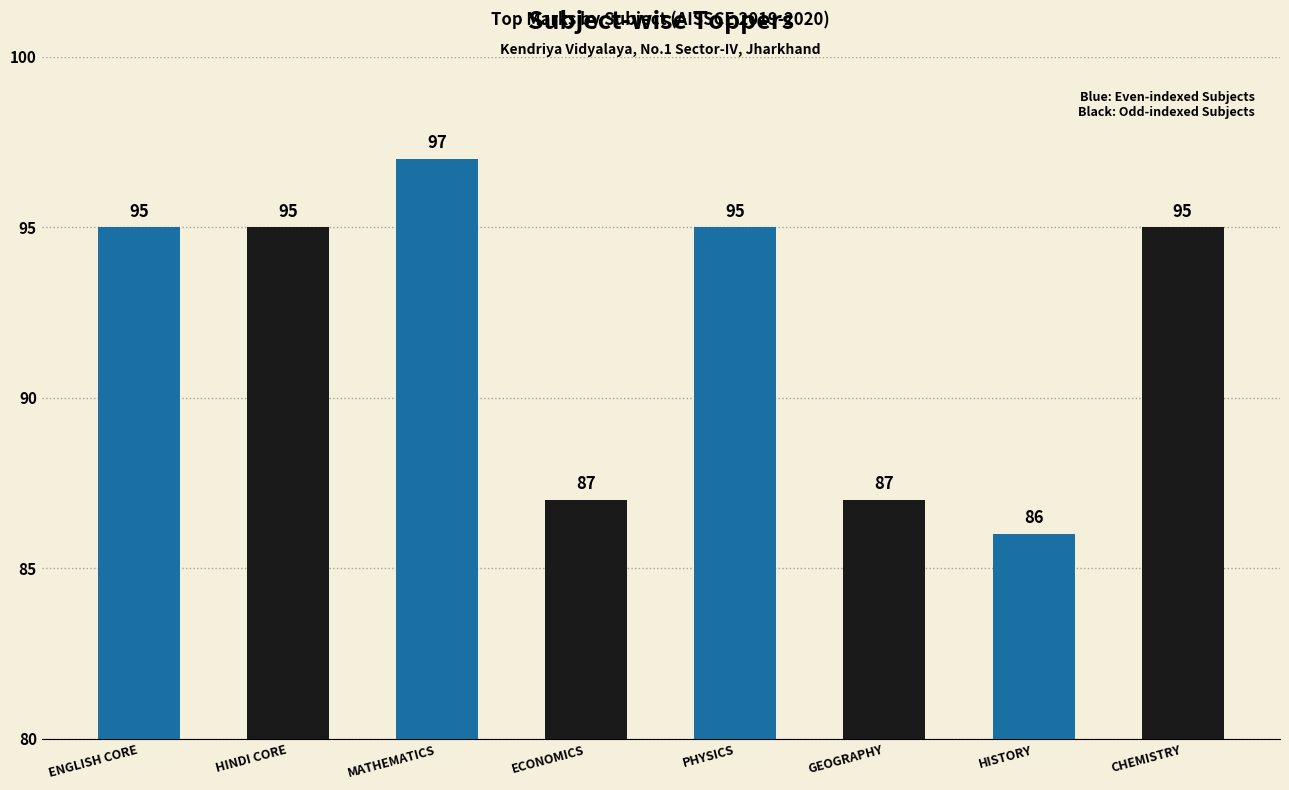

How many data points are less than 95?

3